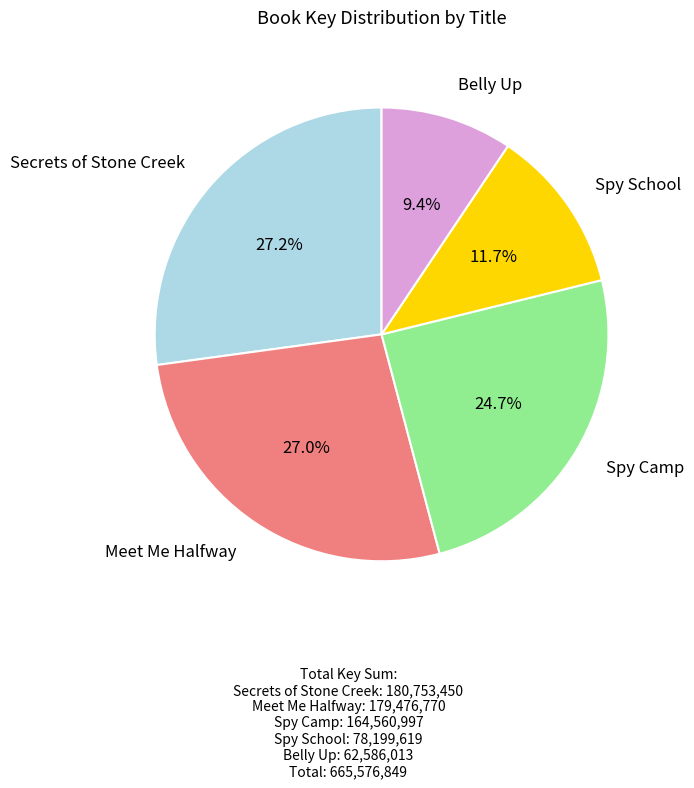

Approximately how many times larger is the value at Secrets of Stone Creek compared to Meet Me Halfway?

1.0